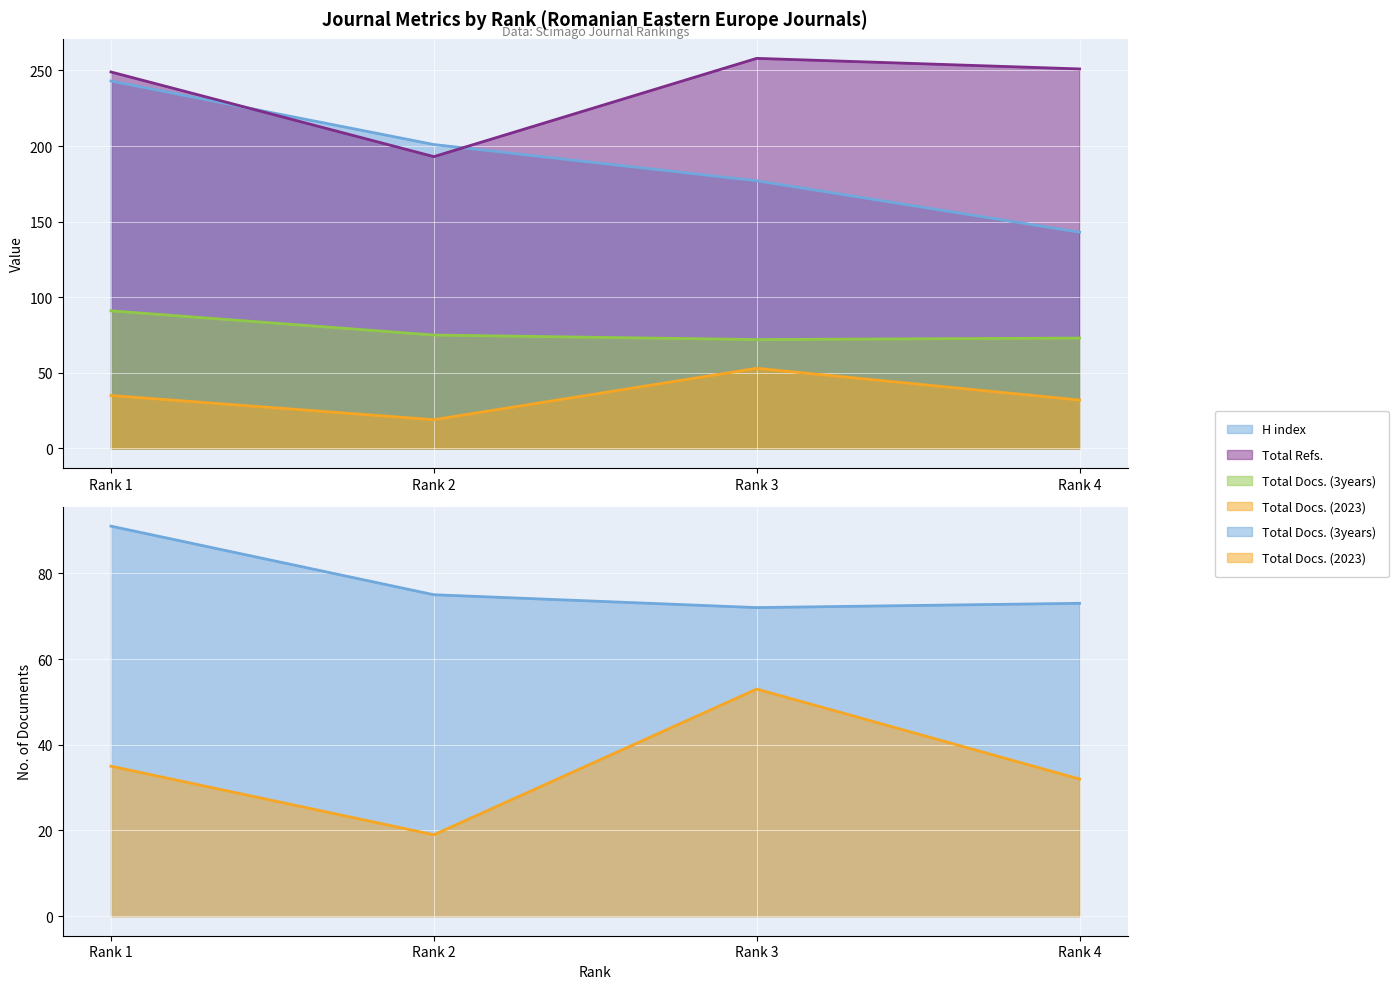

Is the value of Total Docs. (2023) at Rank 4 greater than the value of Total Docs. (3years) at Rank 4?

No